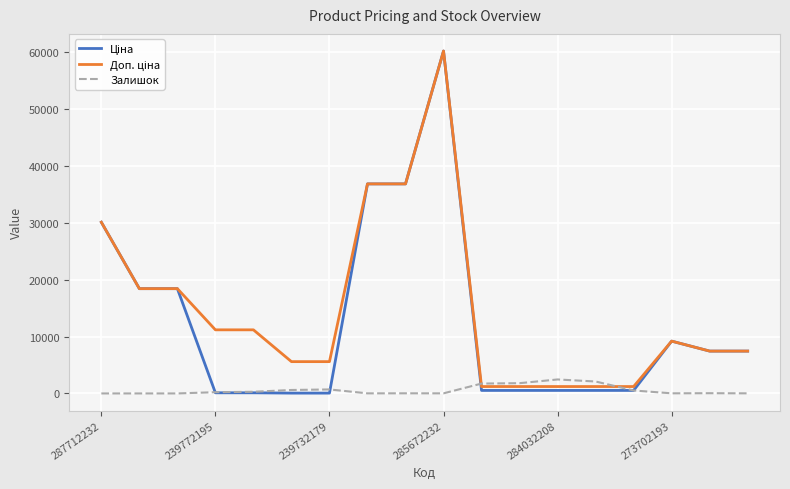

At which category is the sum across all series the highest?

285672232